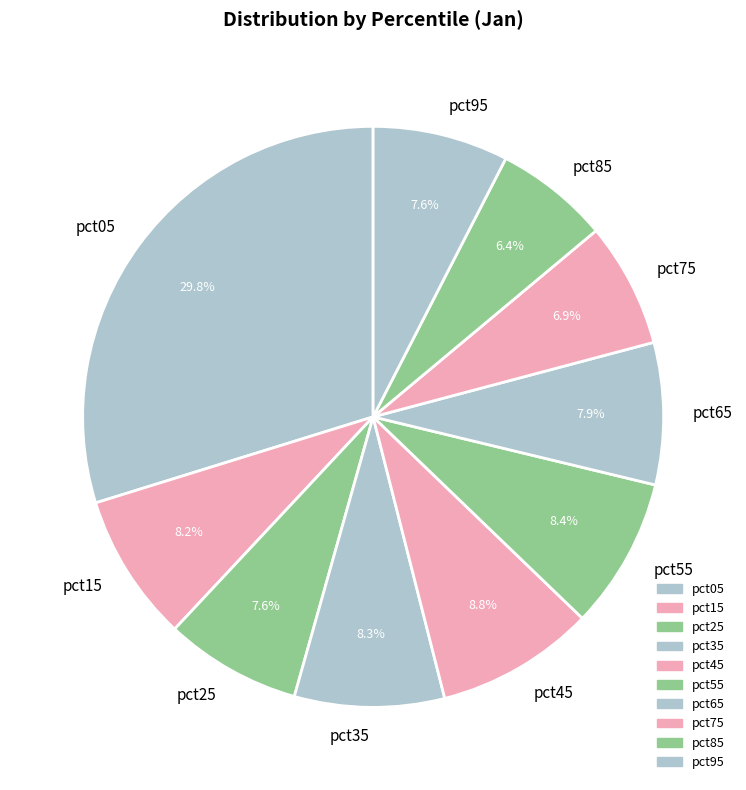

How many segments does this pie chart have?

10